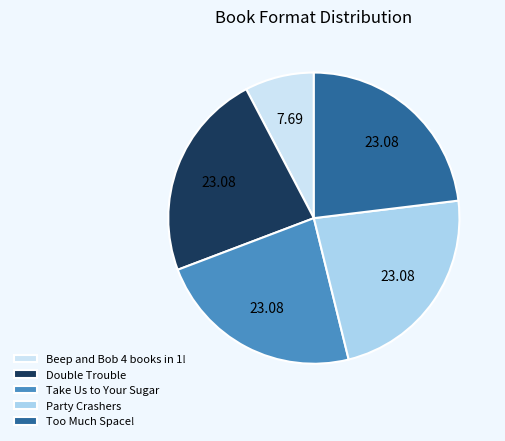

How many slices are in this pie chart?

5